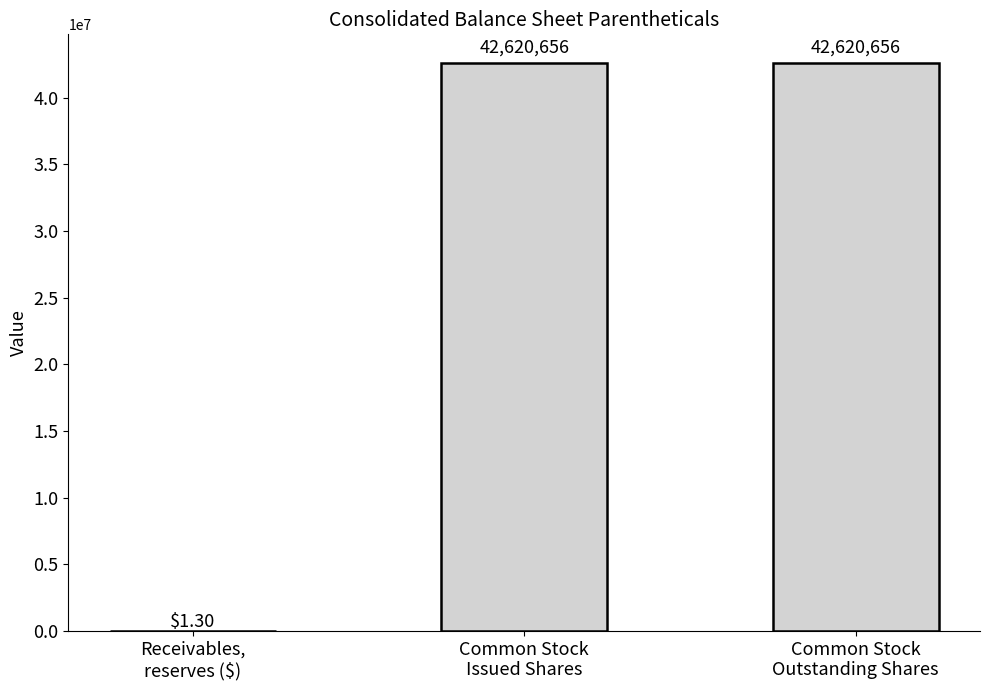

What is the greatest value displayed?

42620656.0